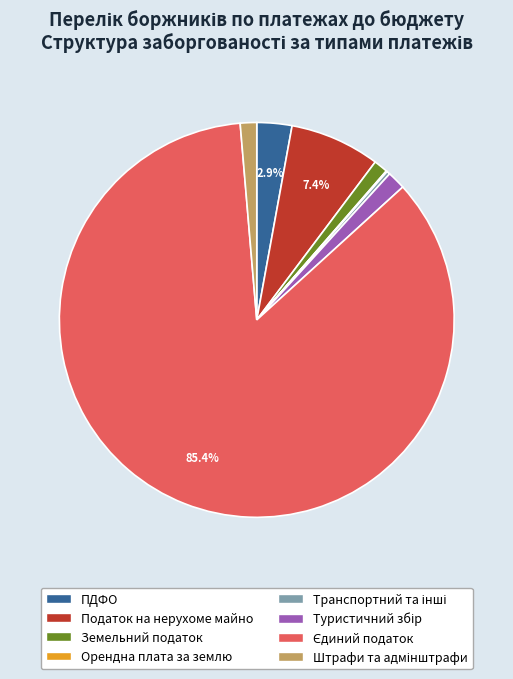

Is Податок на нерухоме майно the majority of the pie?

No